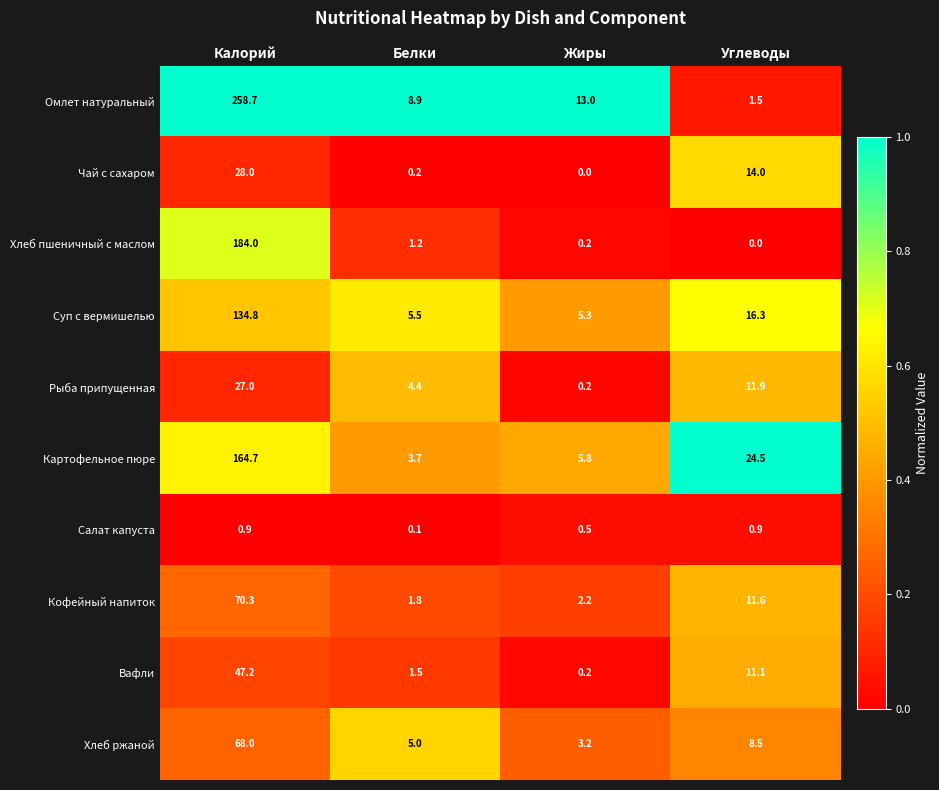

What is the average value of the Чай с сахаром series?

10.6